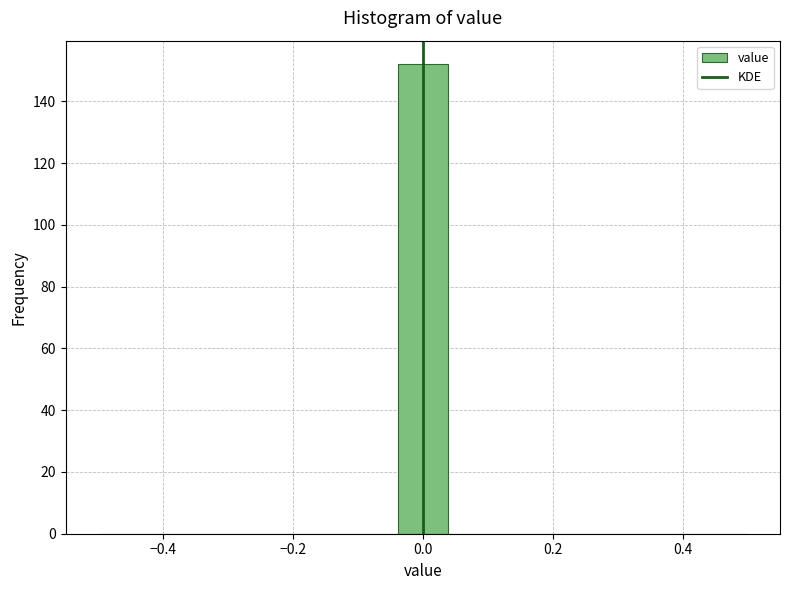

Around what value on the x-axis is the tallest bar? Give the approximate position of its centre, as read against the axis.

0.00